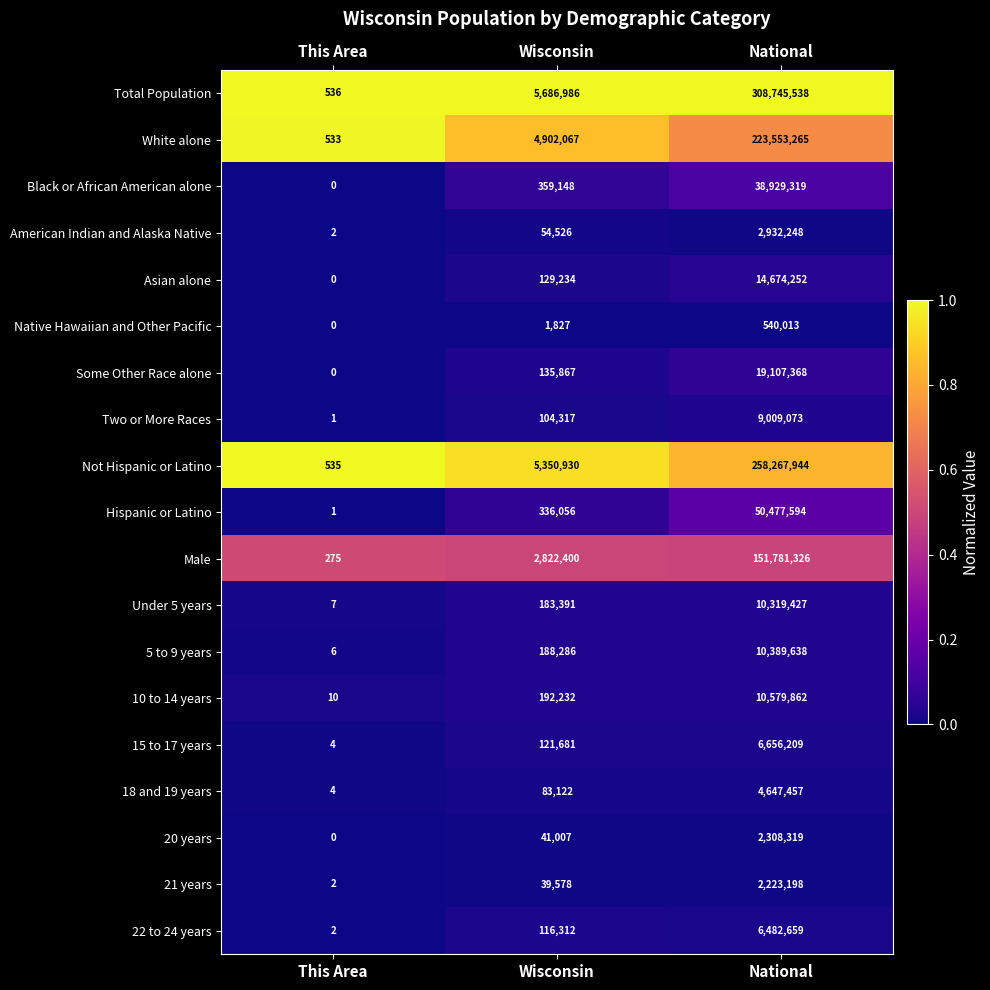

Which series has the largest range (max minus min)?

Total Population